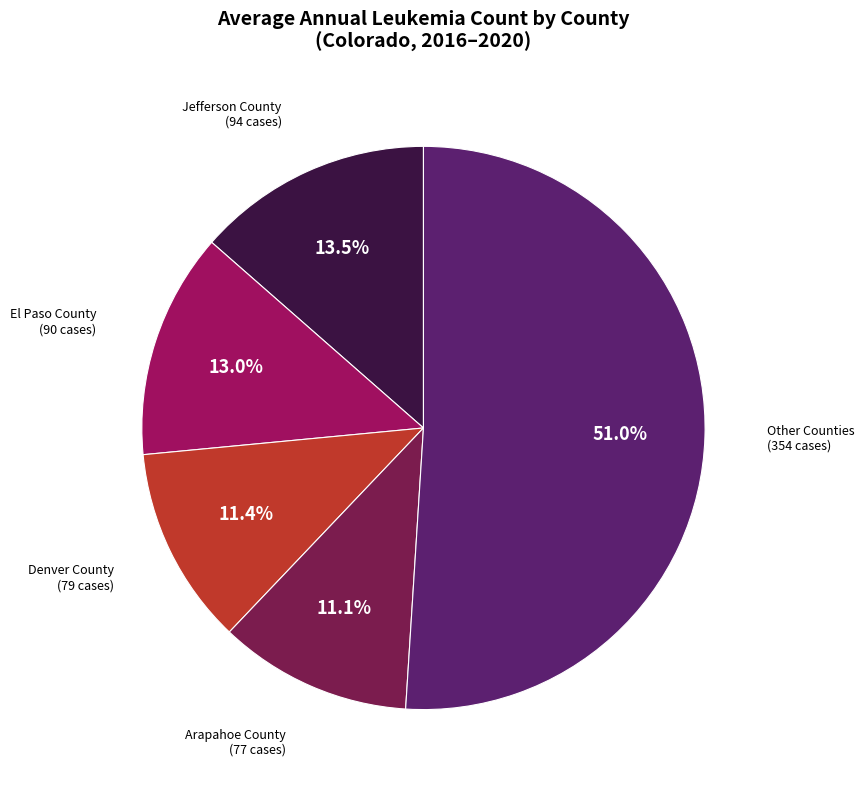

Does any single category account for the majority?

Yes